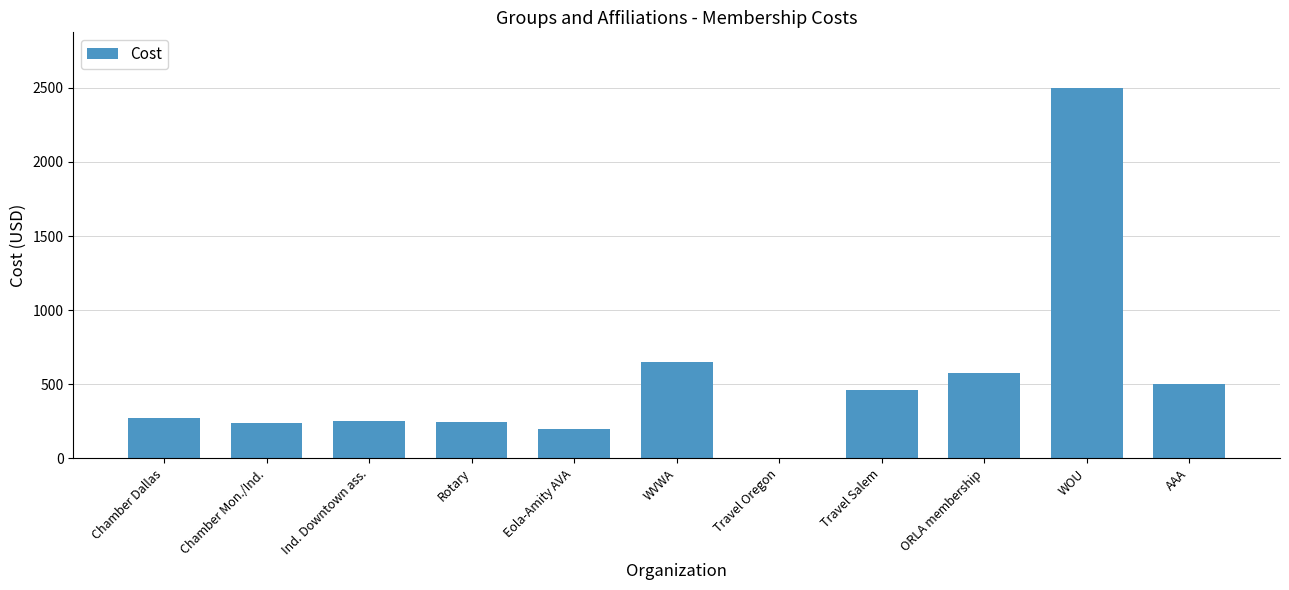

The value at Travel Salem is 458. True or false?

True